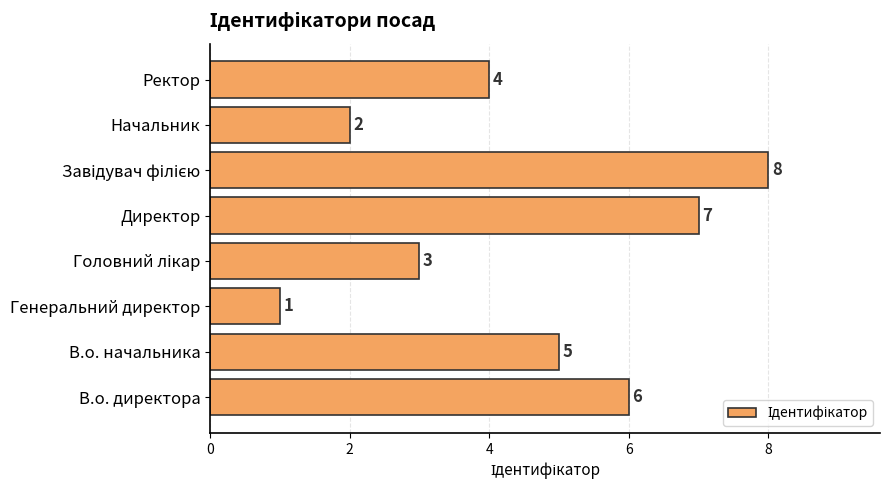

What is the ratio of the value at В.о. начальника to the value at Генеральний директор?

5.0